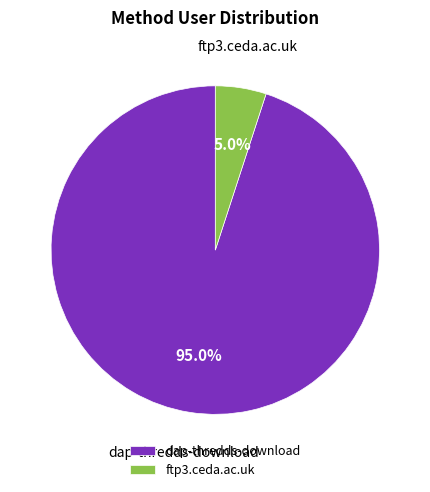

To the nearest percent, what portion does dap-thredds-download represent?

95%